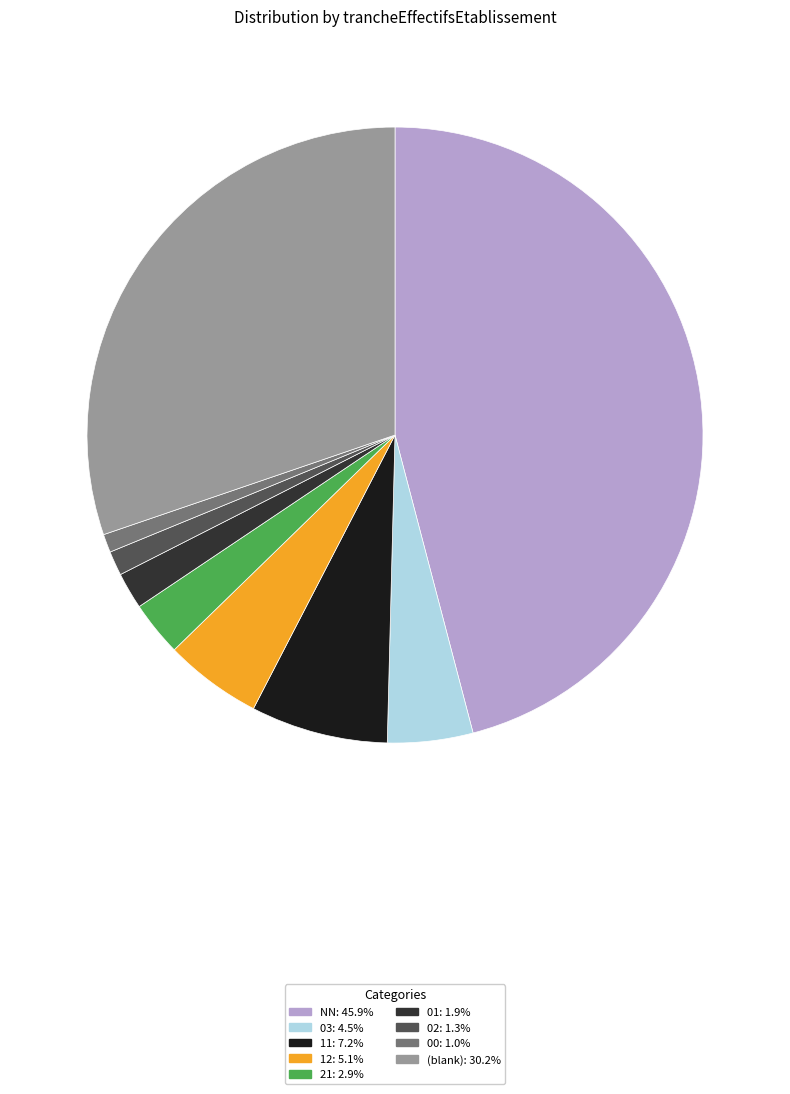

How many slices are in this pie chart?

9